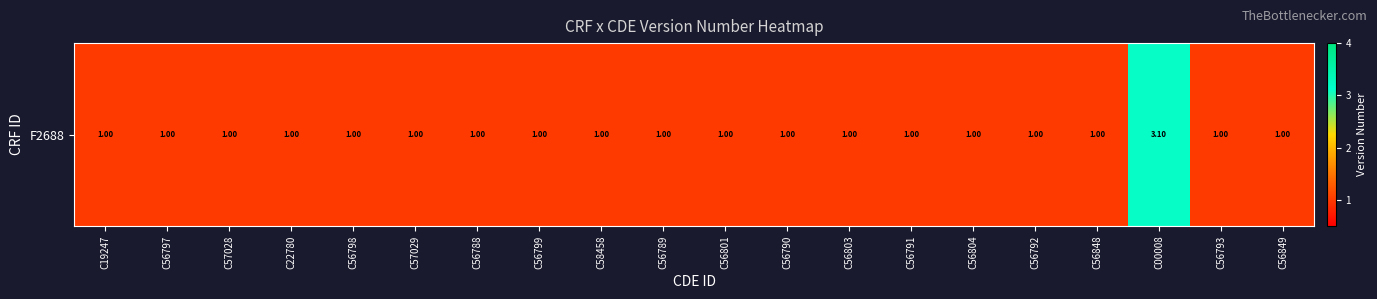

Rank the categories by value from highest to lowest.

C00008, C19247, C56797, C57028, C22780, C56798, C57029, C56788, C56799, C58458, C56789, C56801, C56790, C56803, C56791, C56804, C56792, C56848, C56793, C56849